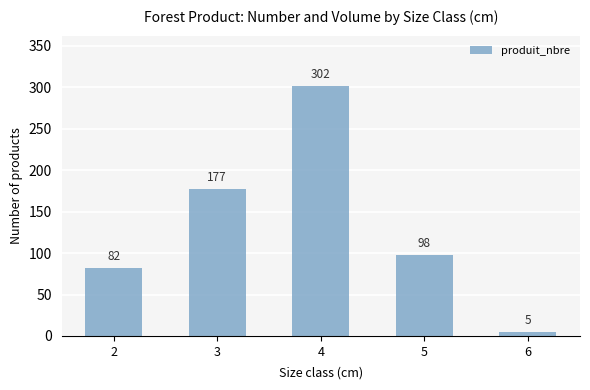

What is the value of the 4th bar from the left?

98